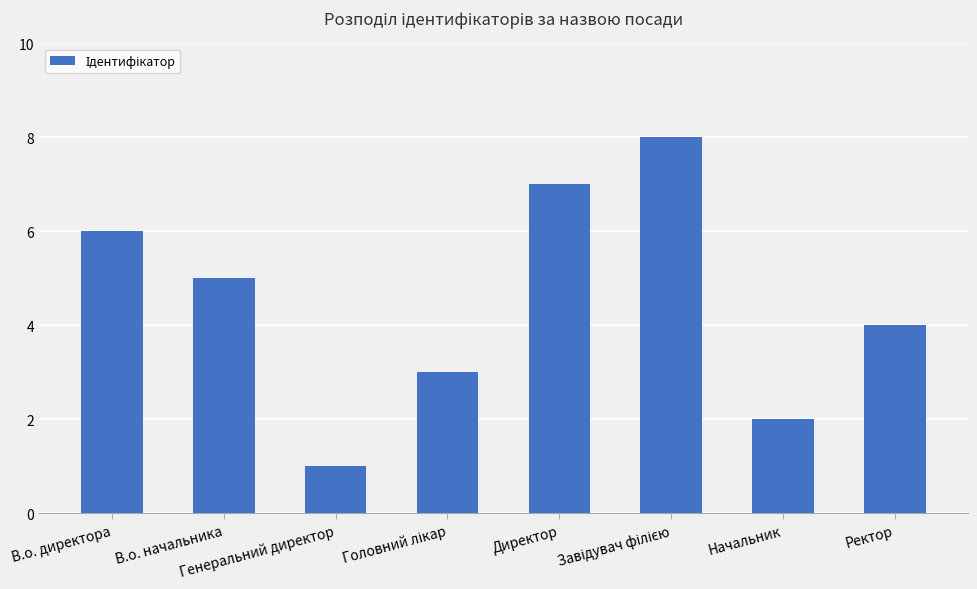

What is the sum of all values?

36